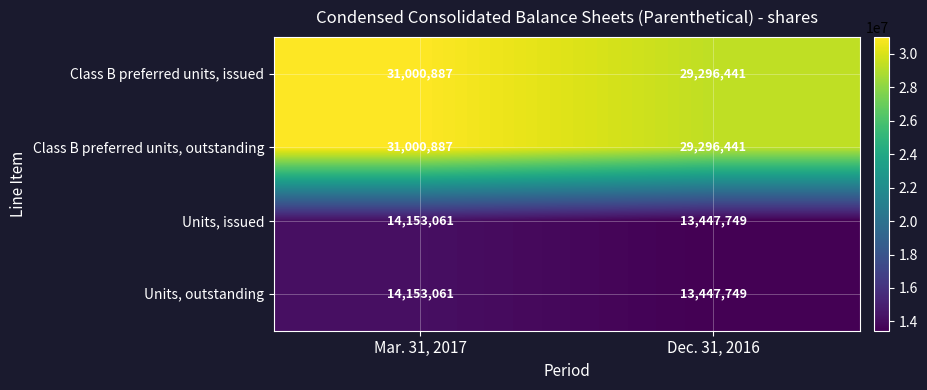

What value does the Units, outstanding series have at Dec. 31, 2016, to the nearest 10?

13447750